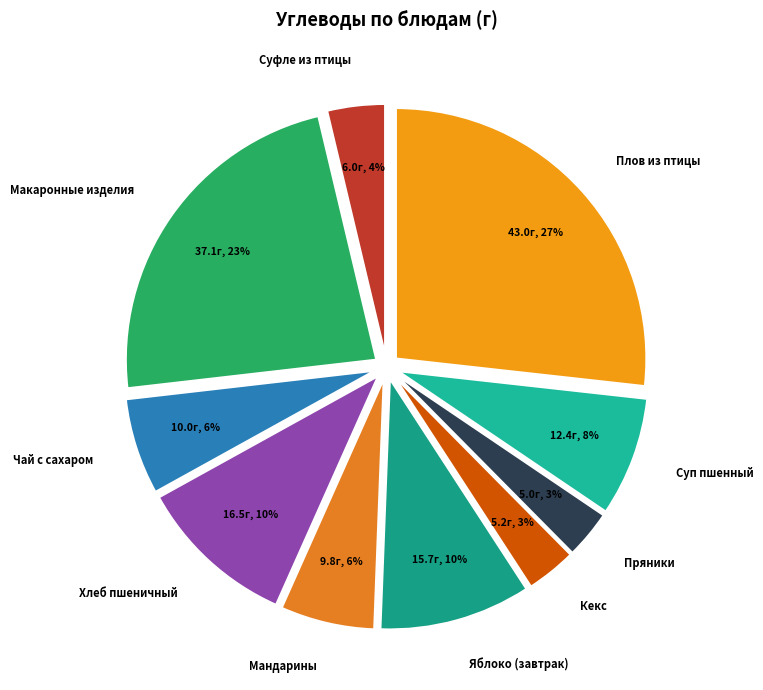

How many segments does this pie chart have?

10